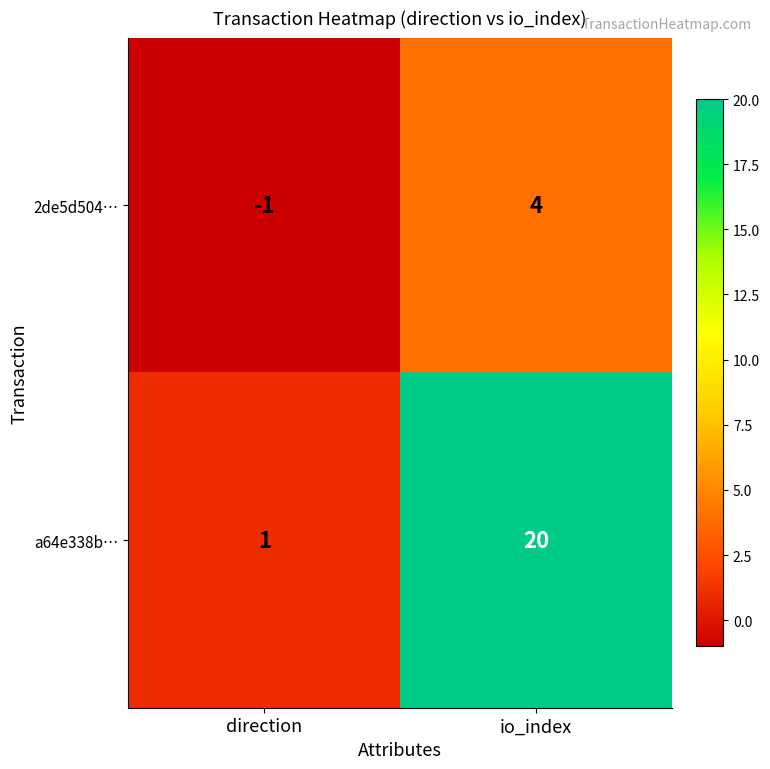

Reading right to left, transcribe all the data shown in this chart.

2de5d504…: io_index=4	direction=-1
a64e338b…: io_index=20	direction=1